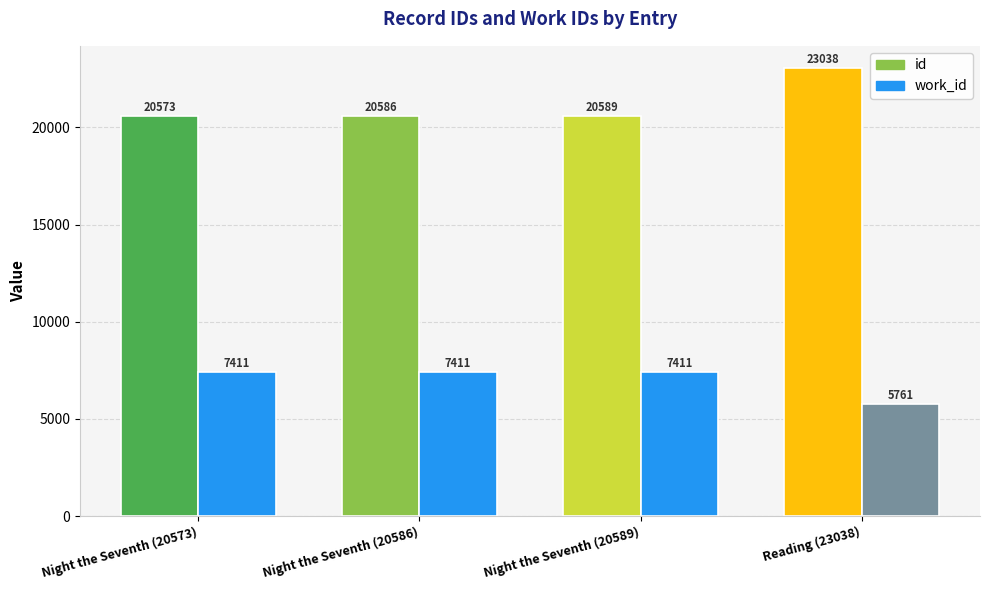

How many bars are there in total?

8